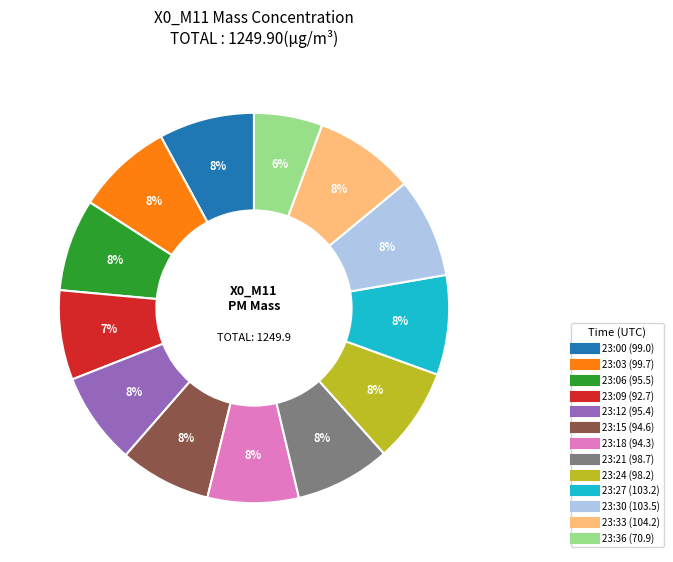

Does any single category account for the majority?

No